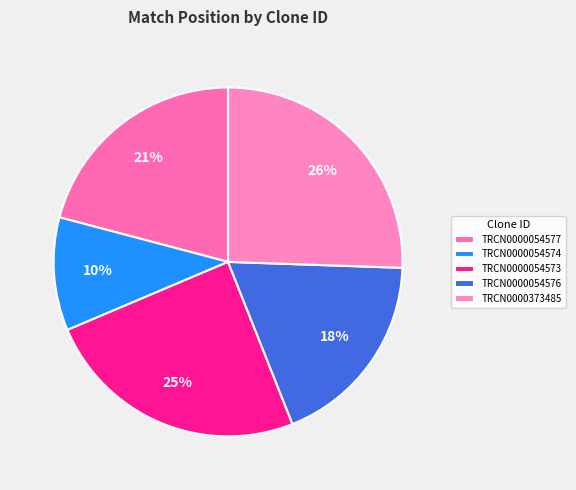

Which slice is the largest?

TRCN0000373485